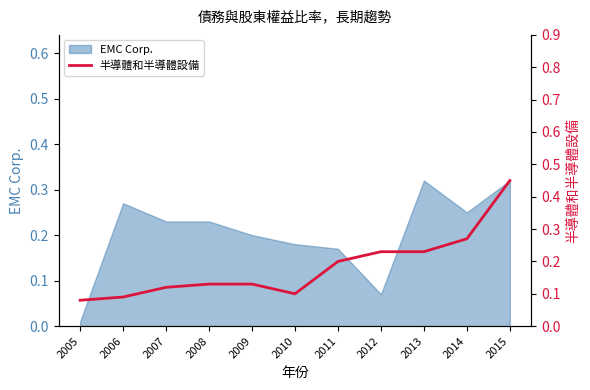

Where is EMC Corp. nearest to the value 0?

2005